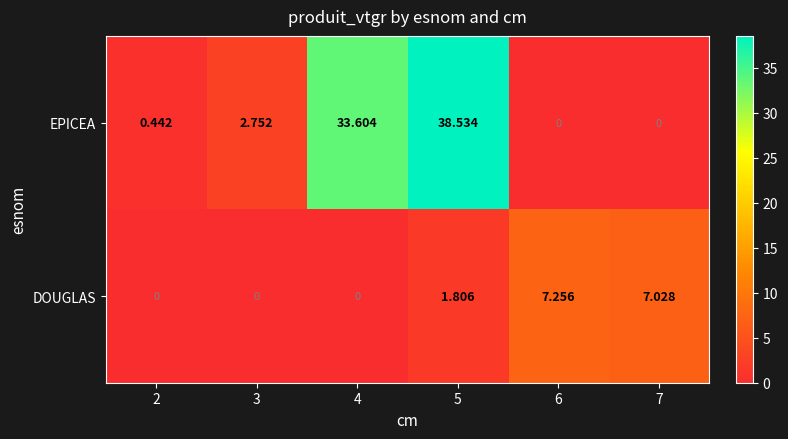

Is the value of DOUGLAS at 3 greater than the value of EPICEA at 2?

No